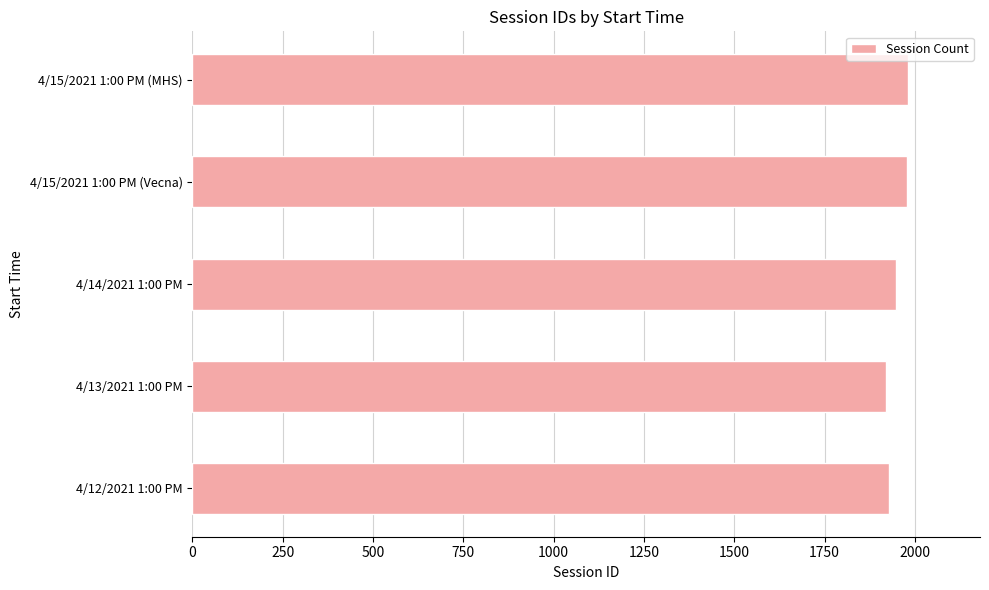

How many values are below 1947?

2